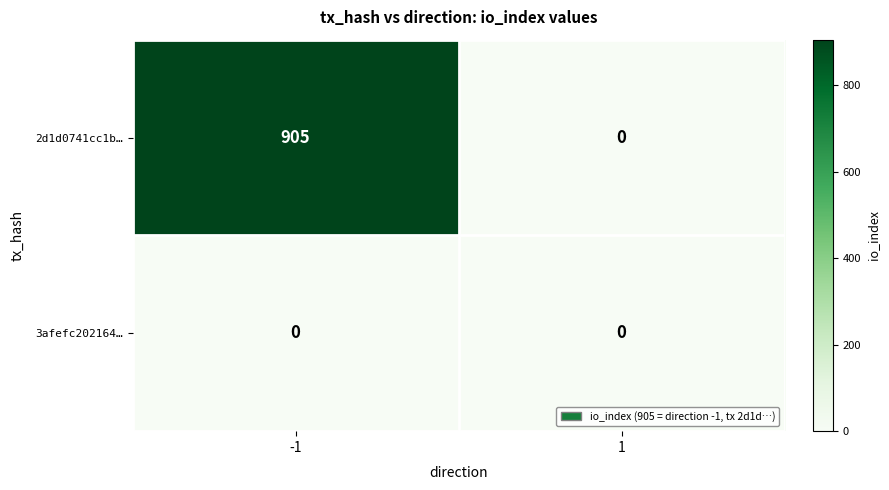

What is the maximum value for 2d1d0741cc1b…?

905